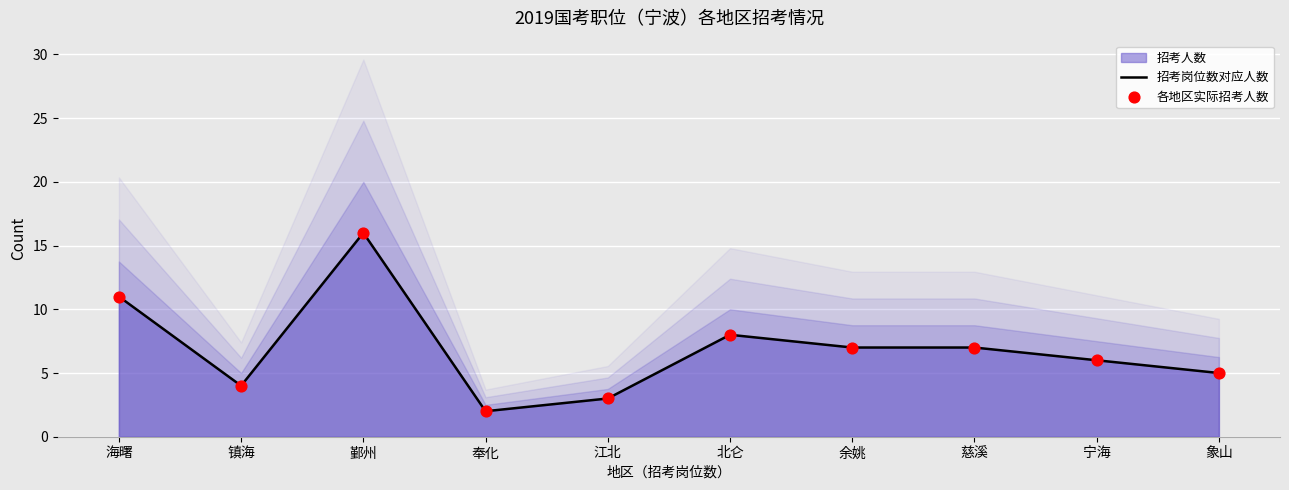

What is the maximum value for 招考岗位数对应人数?

16